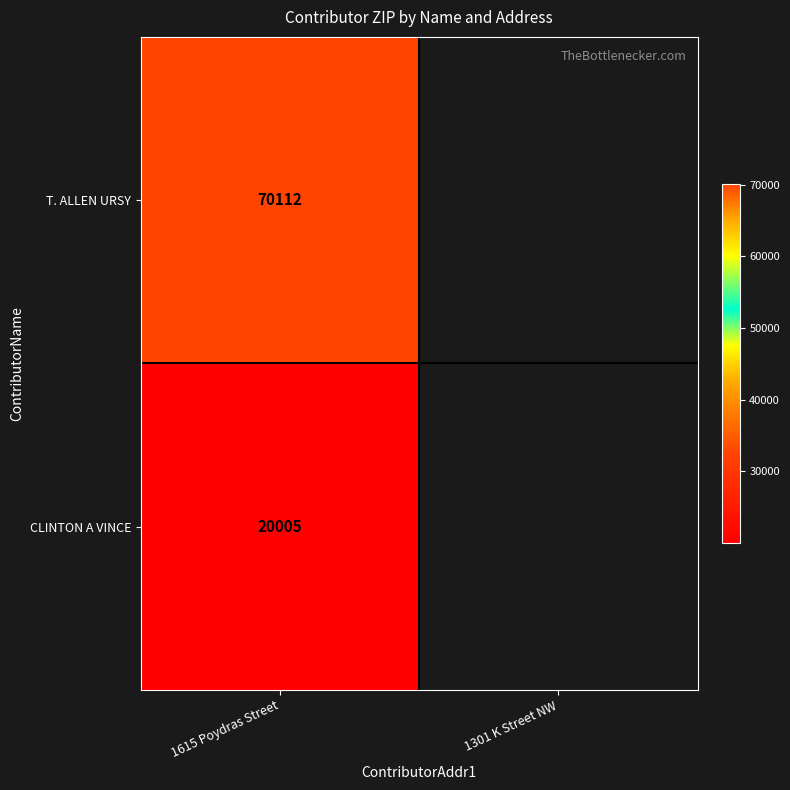

Rank the series at 1615 Poydras Street from lowest to highest value.

CLINTON A VINCE, T. ALLEN URSY